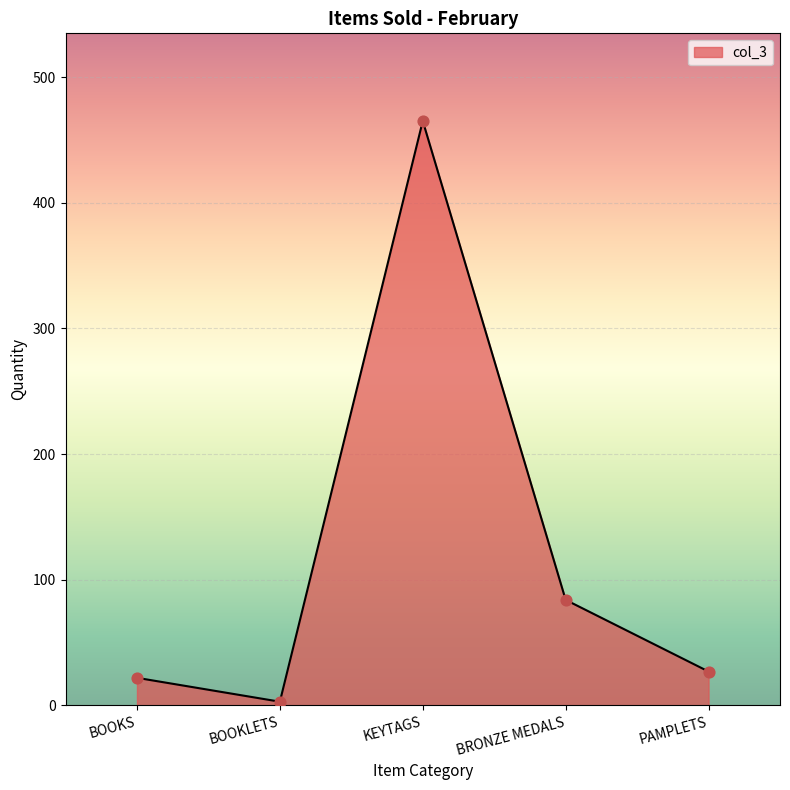

Between BOOKLETS and BOOKS, which is larger?

BOOKS